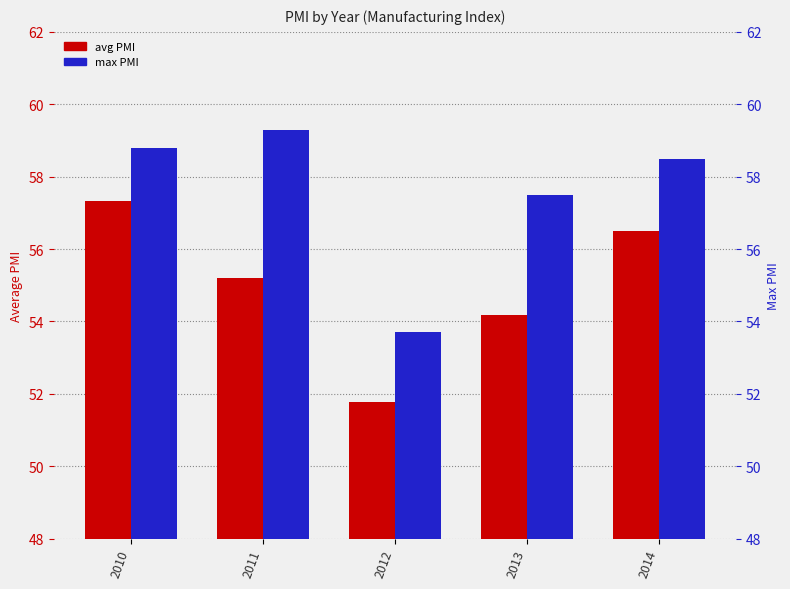

What is the value of the max PMI bar at the 3rd from the left?

53.7